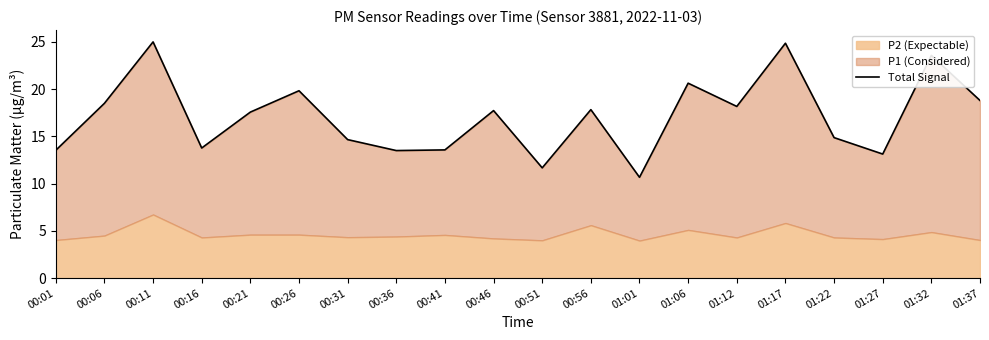

Rank the categories by value from lowest to highest.

01:01, 00:51, 01:27, 00:36, 00:01, 00:41, 00:16, 00:31, 01:22, 00:21, 00:46, 00:56, 01:12, 00:06, 01:37, 00:26, 01:06, 01:32, 01:17, 00:11